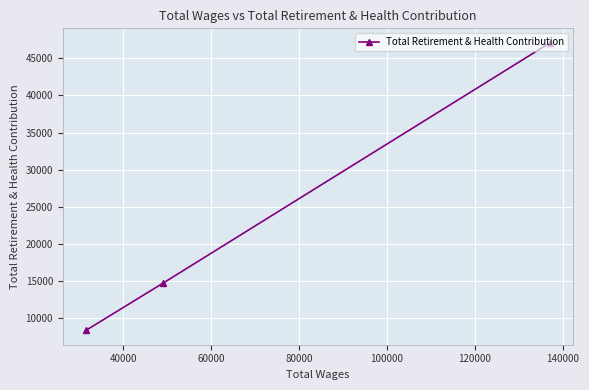

What is the minimum value shown in the chart?

8406